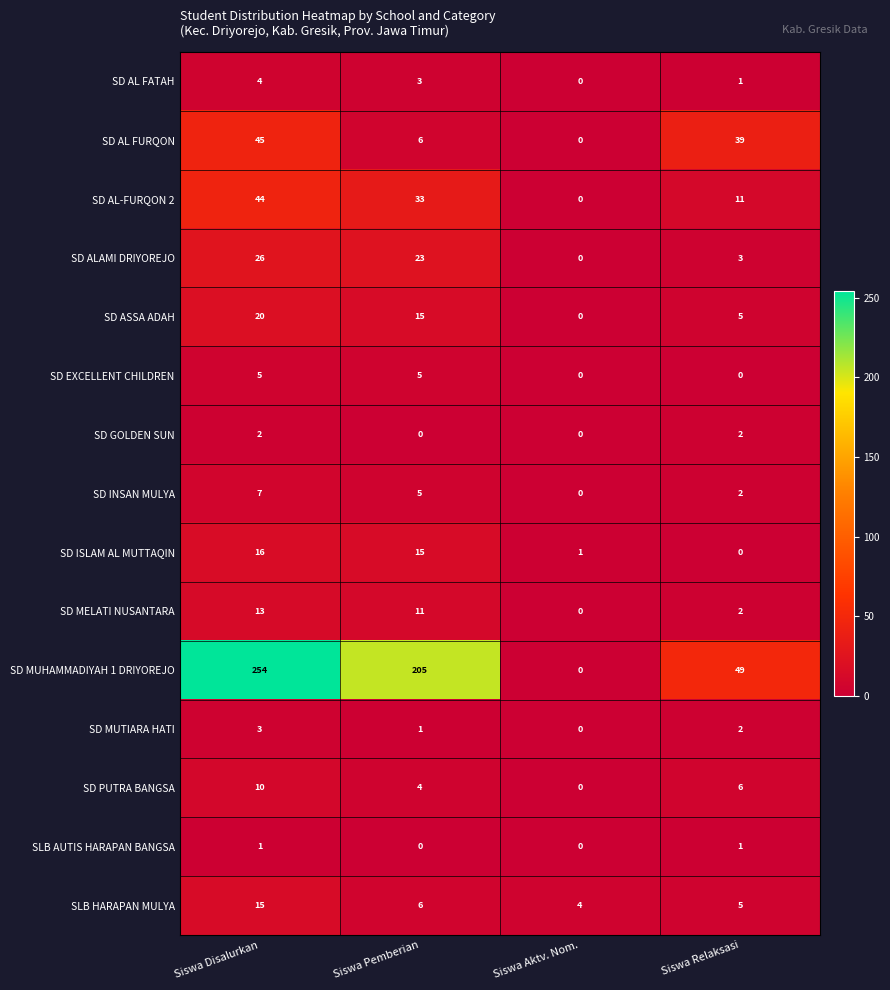

Which series has the largest range (max minus min)?

SD MUHAMMADIYAH 1 DRIYOREJO